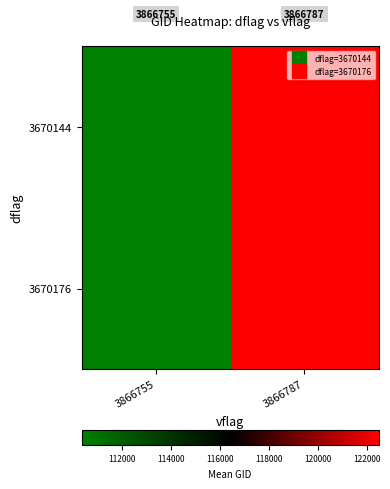

How many data points in 3670144 are less than 122485?

1